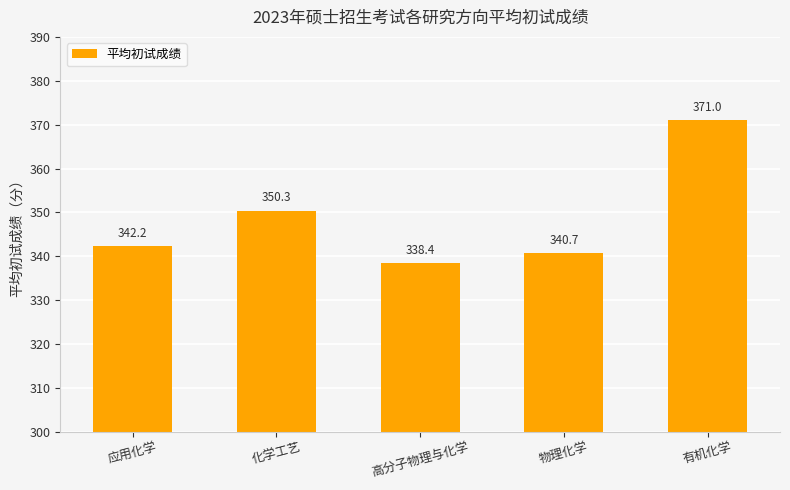

Rank the categories by value from lowest to highest.

高分子物理与化学, 物理化学, 应用化学, 化学工艺, 有机化学